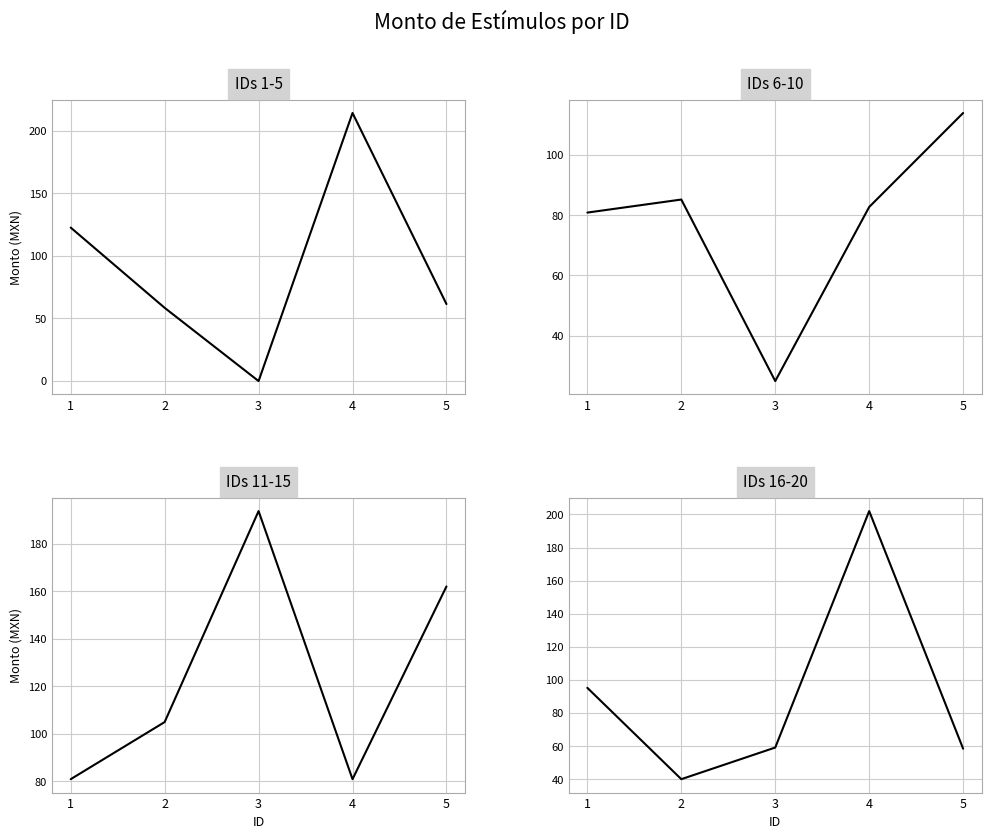

Is the value of IDs 1-5 at 2 greater than the value of IDs 16-20 at 5?

No